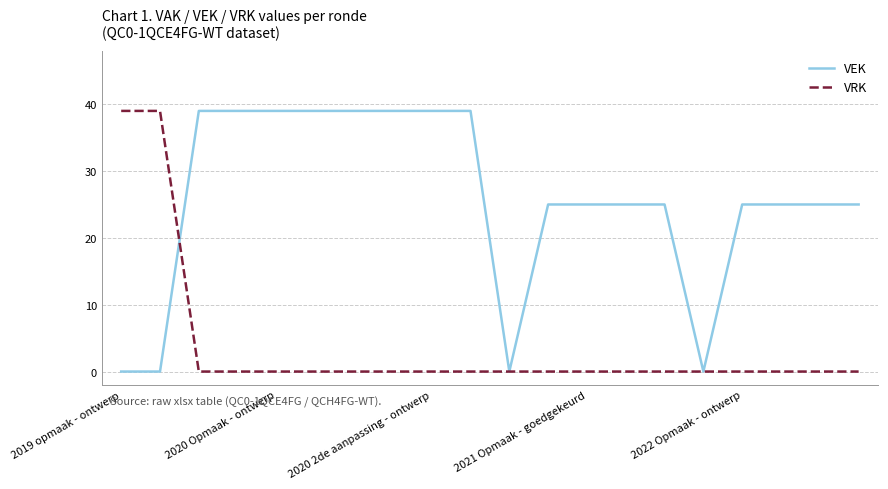

What is the sum of all VRK values?

78